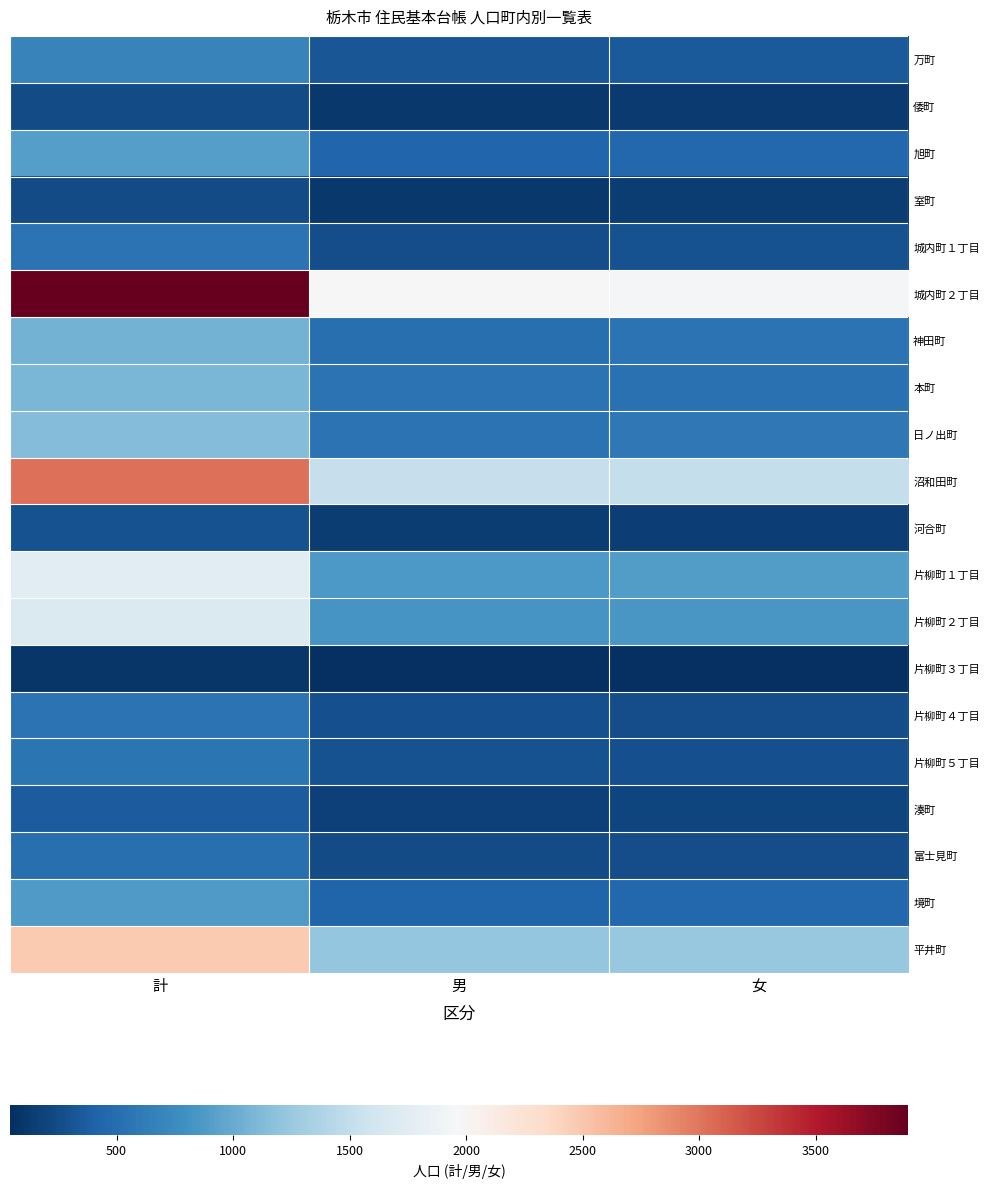

What is the total value across all series at 男?

10881